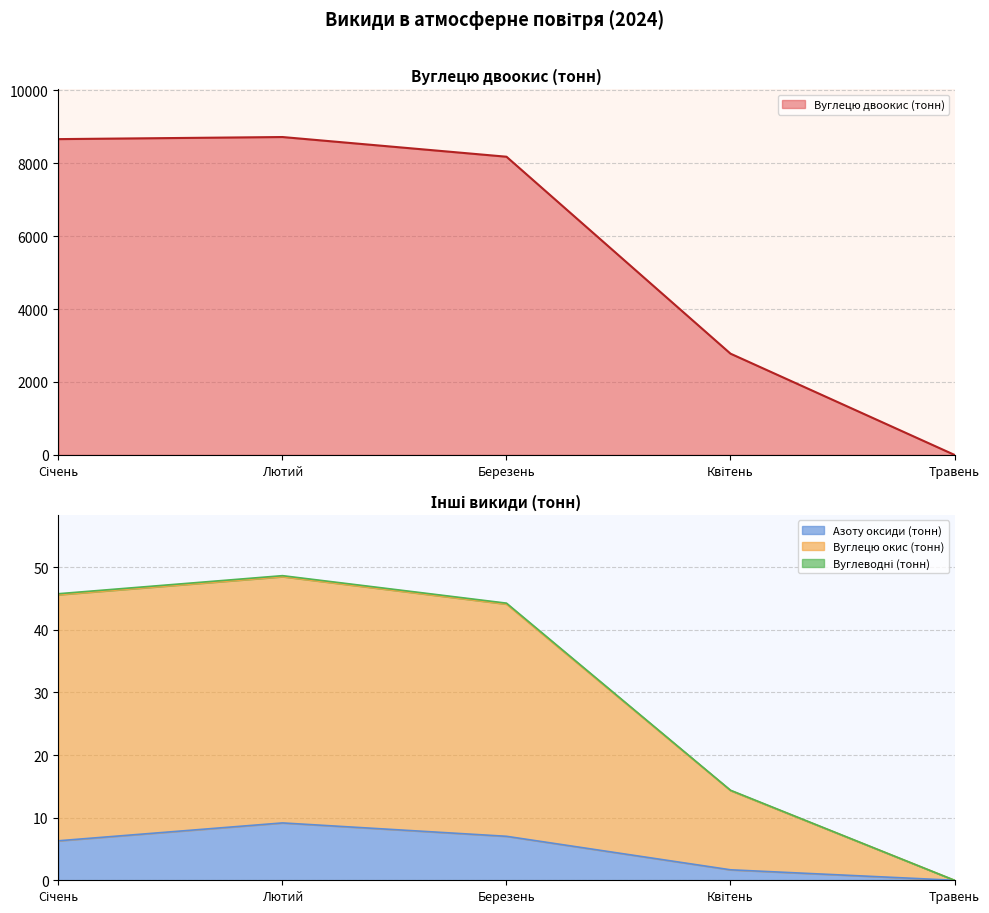

What is the sum of all Азоту оксиди (тонн) values?

24.2